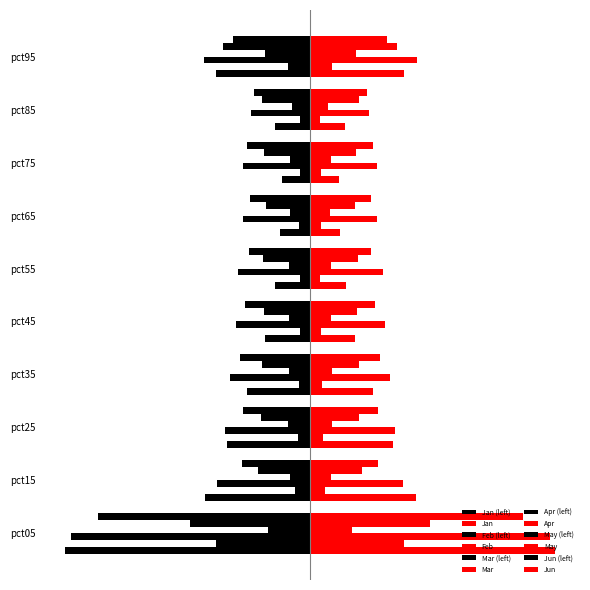

What is the average value of the Feb series?

-0.3